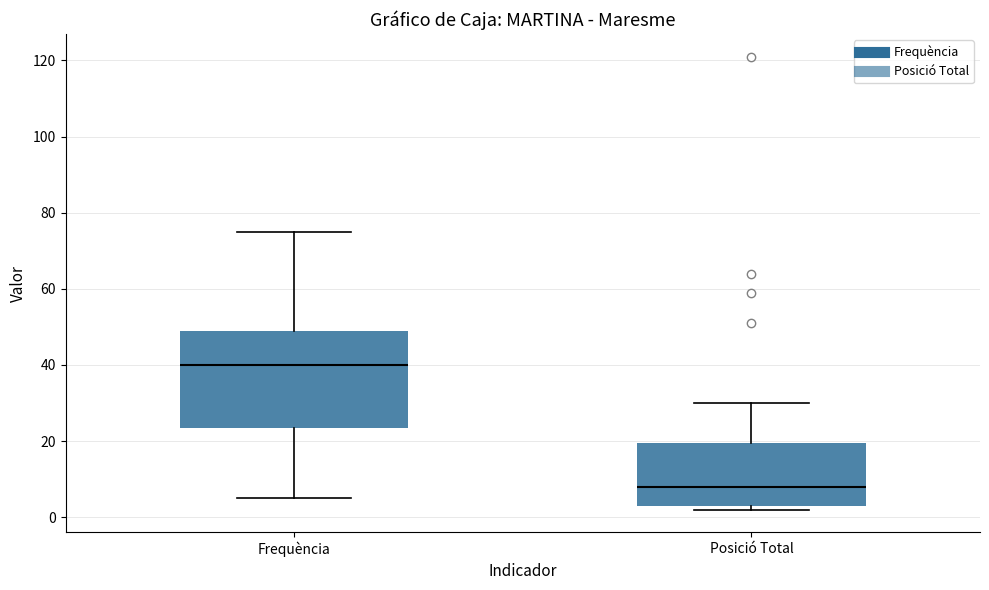

Reading left to right, transcribe this box plot: for each box, give where its median line is, the range the box spans, and where its two whiskers end, as read against the y-axis. The values are not printed on the chart, so give them approximately, as read against the axis.

Frequència: median 40, box 24 to 50, whiskers 6 to 76
Posició Total: median 8, box 4 to 20, whiskers 2 to 30